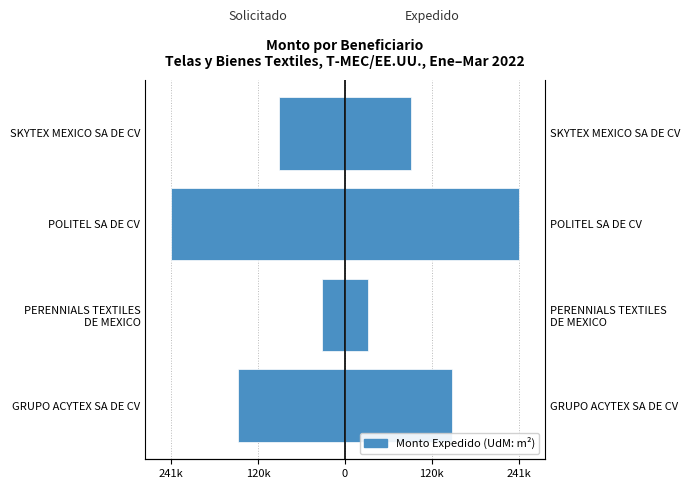

Are the bars horizontal?

Yes